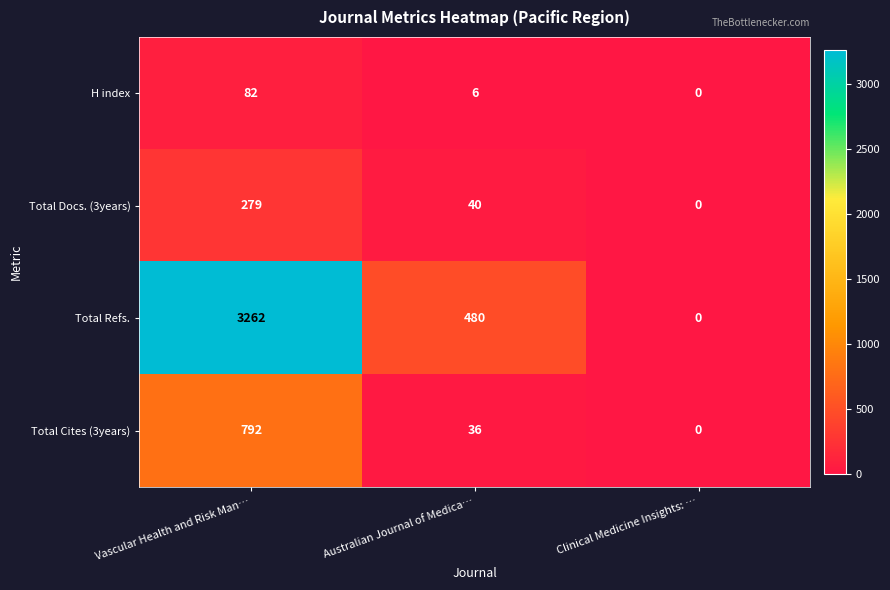

At which label does Total Cites (3years) first exceed 36?

Vascular Health and Risk Man…